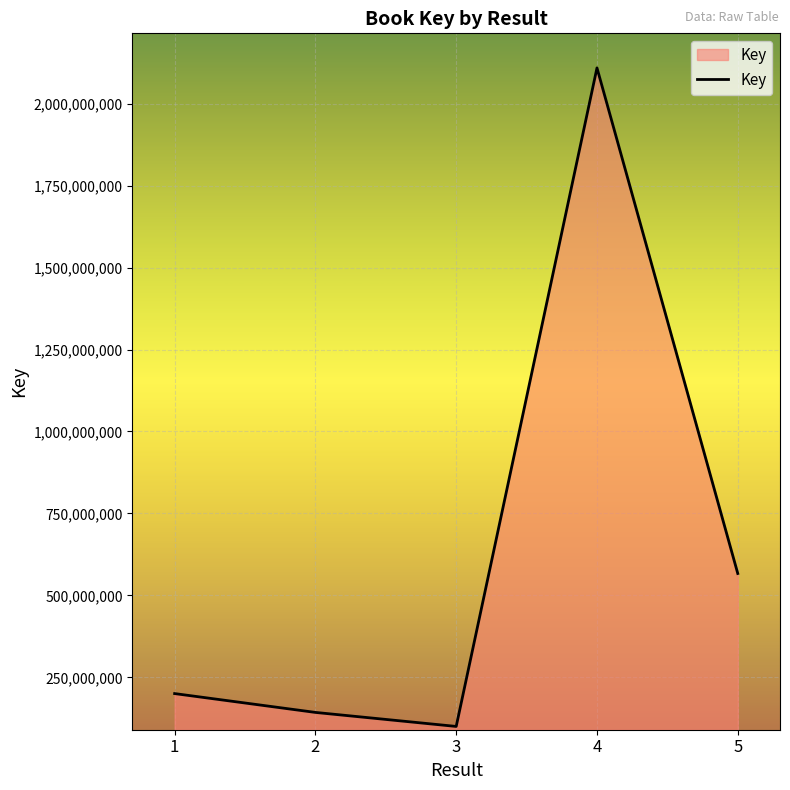

How many distinct data groups are displayed?

1